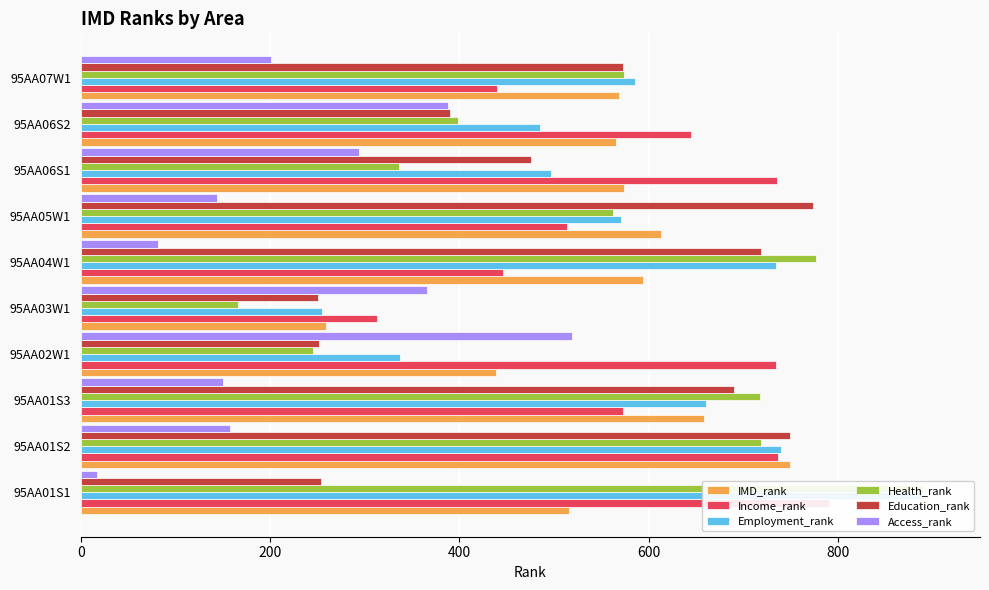

What is the difference between the maximum and second lowest values in the IMD_rank series?

310